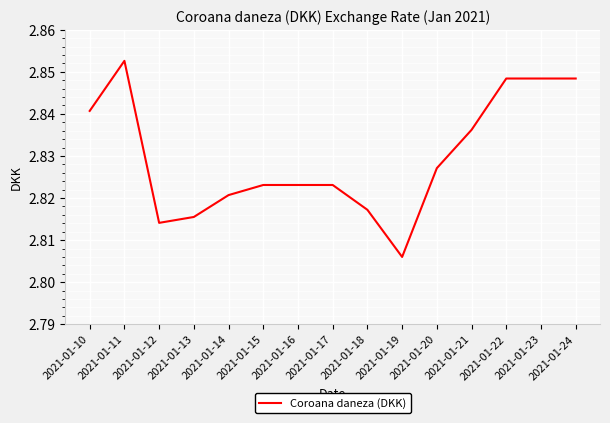

At which category does the data reach its first local valley?

2021-01-12